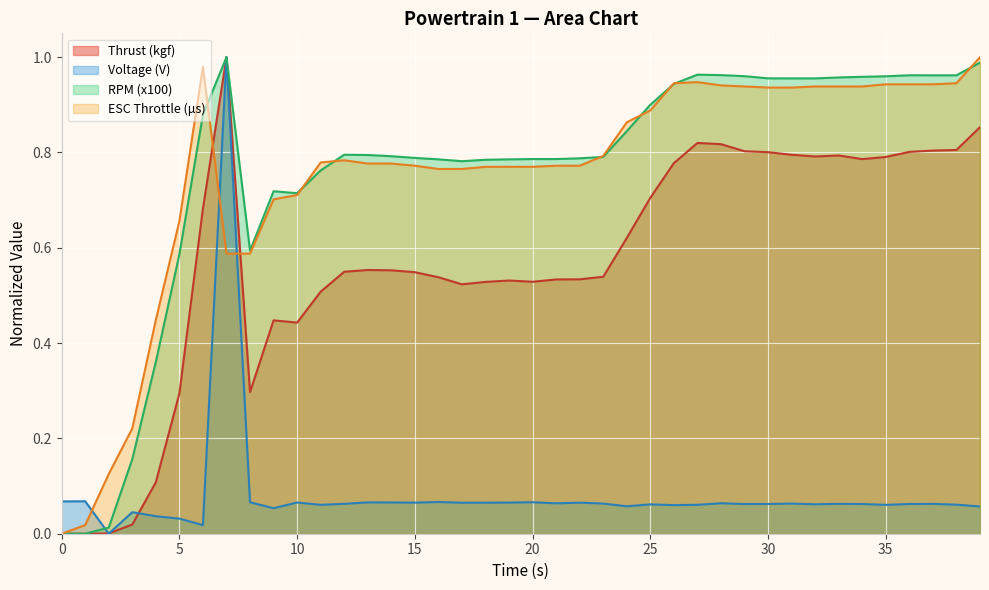

Where is the first local maximum for ESC Throttle (μs)?

6